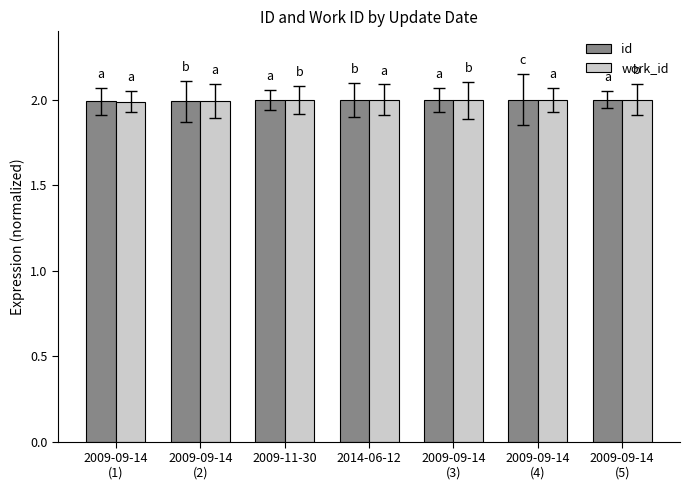

At how many categories does at least one series exceed 1?

7